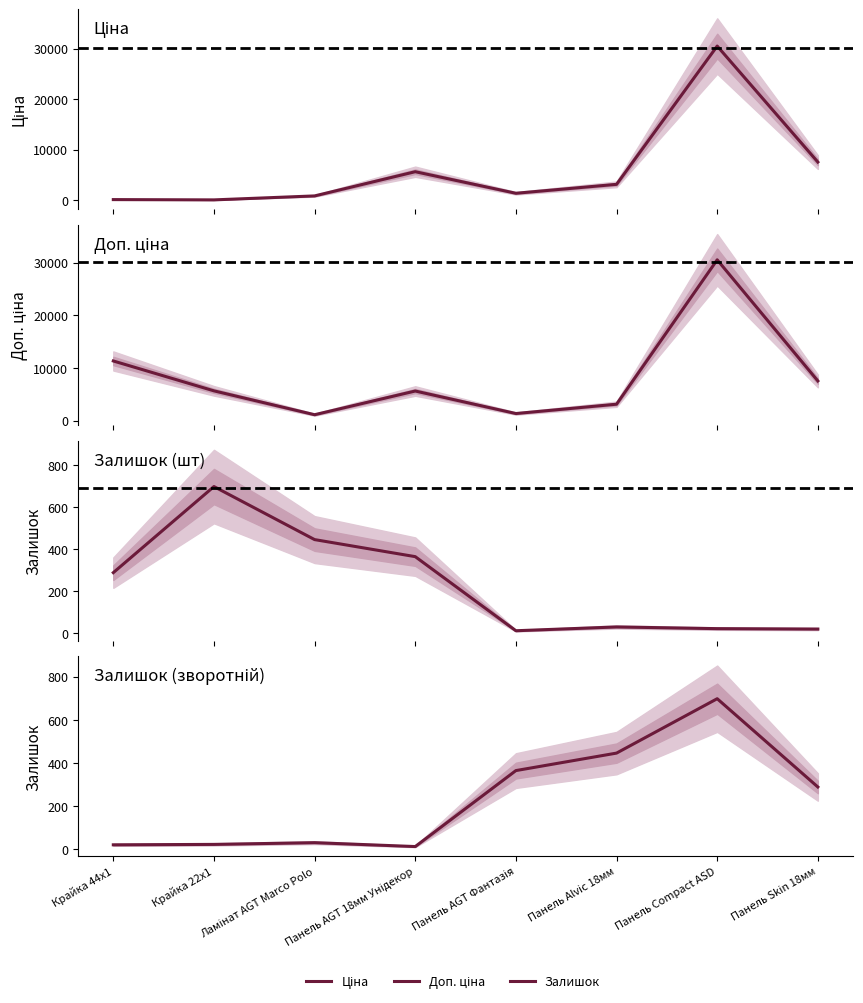

Which has a higher value, Ламінат AGT Marco Polo or Панель Alvic 18мм?

Панель Alvic 18мм